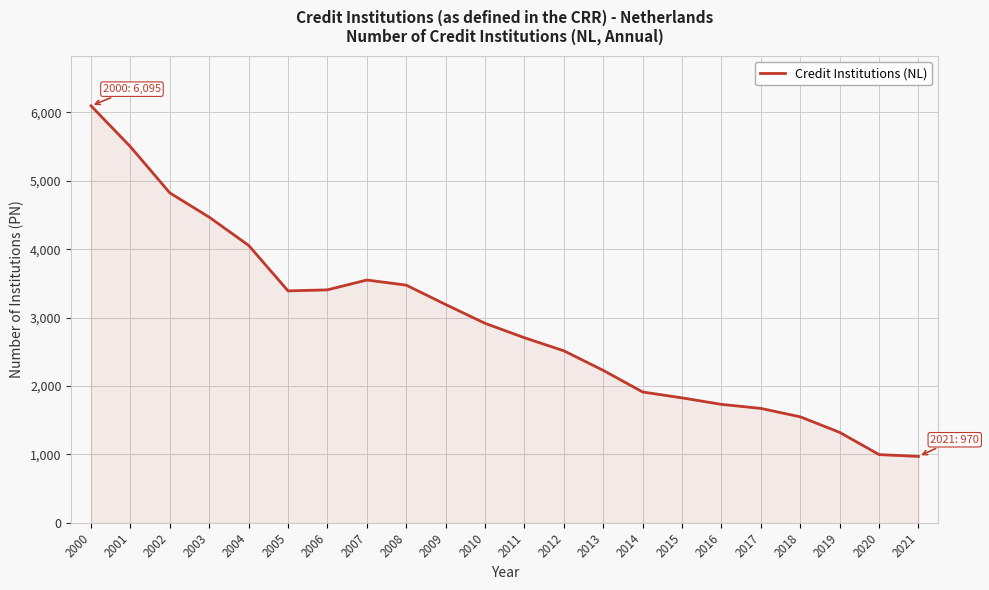

What is the ratio of the value at 2015 to the value at 2006?

0.5